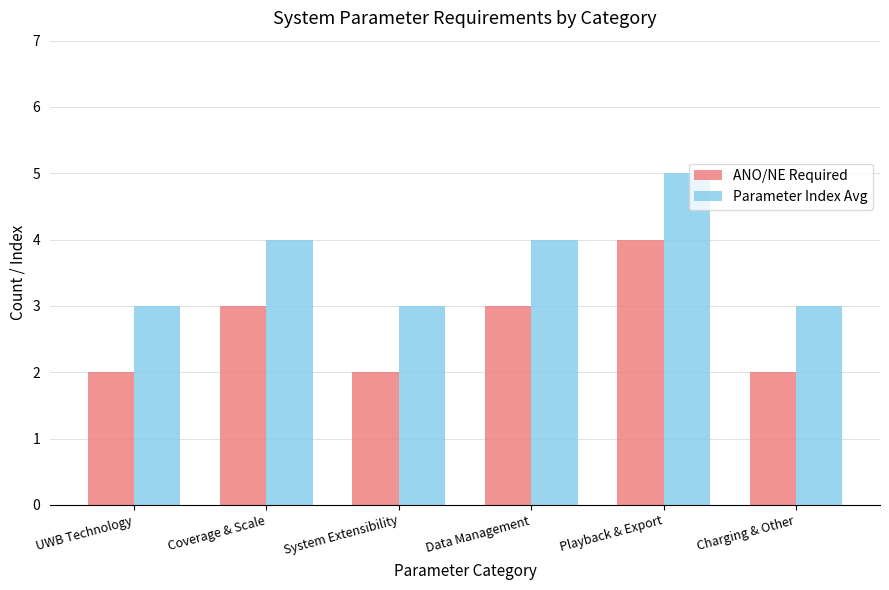

Reading left to right, what are all the values shown in this chart?

ANO/NE Required: 2	3	2	3	4	2
Parameter Index Avg: 3	4	3	4	5	3